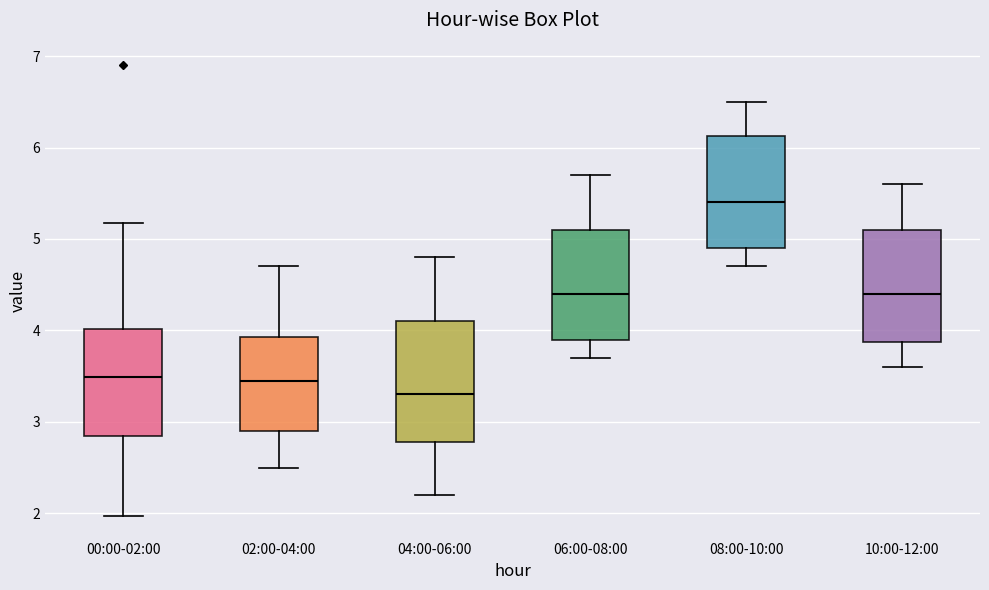

Which box's median line is the highest?

08:00-10:00